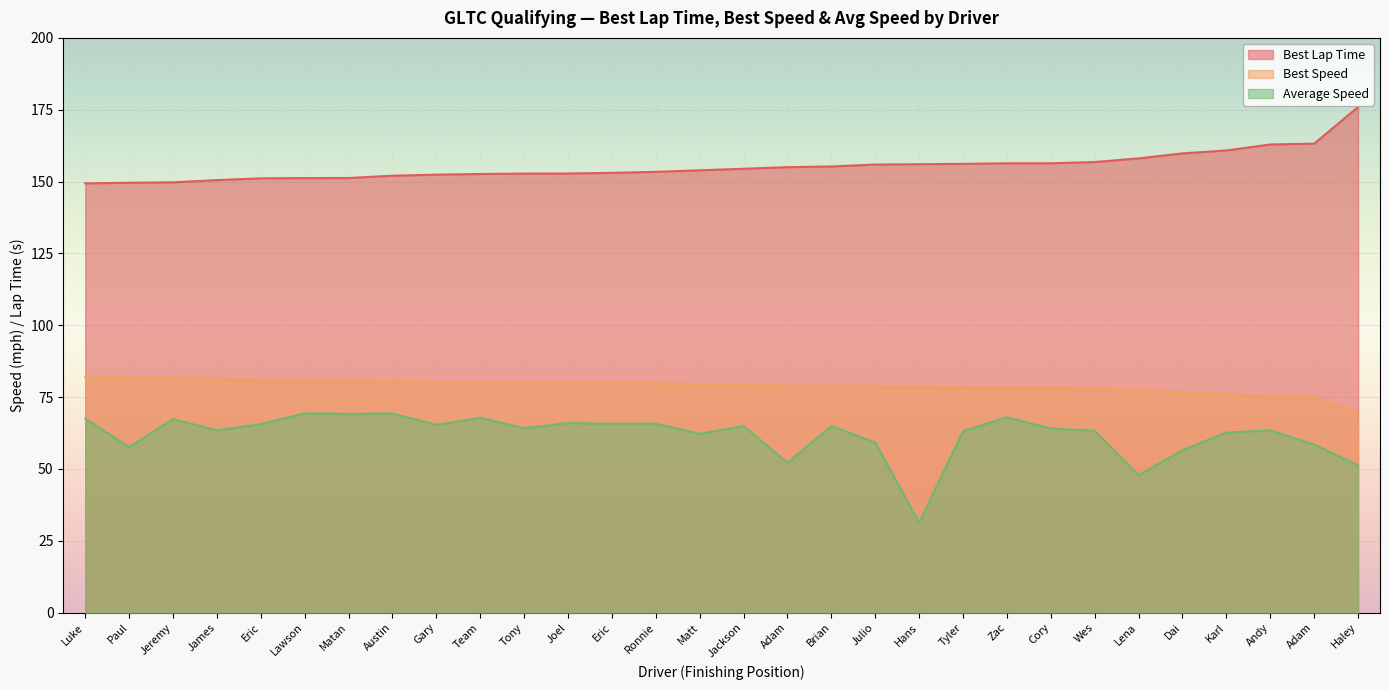

Does the chart display data point markers on the line(s)?

No